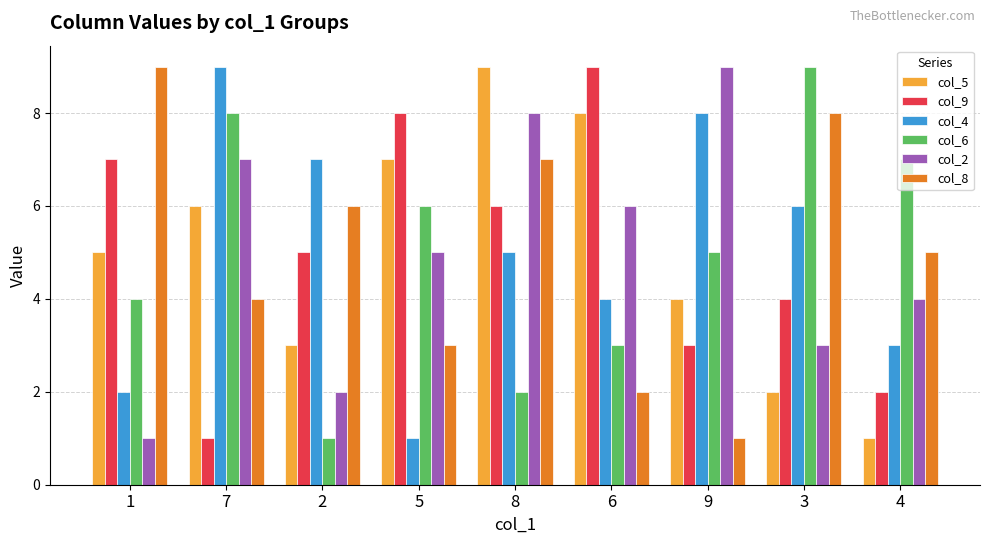

Reading left to right, what are all the values shown in this chart?

col_5: 5	6	3	7	9	8	4	2	1
col_9: 7	1	5	8	6	9	3	4	2
col_4: 2	9	7	1	5	4	8	6	3
col_6: 4	8	1	6	2	3	5	9	7
col_2: 1	7	2	5	8	6	9	3	4
col_8: 9	4	6	3	7	2	1	8	5